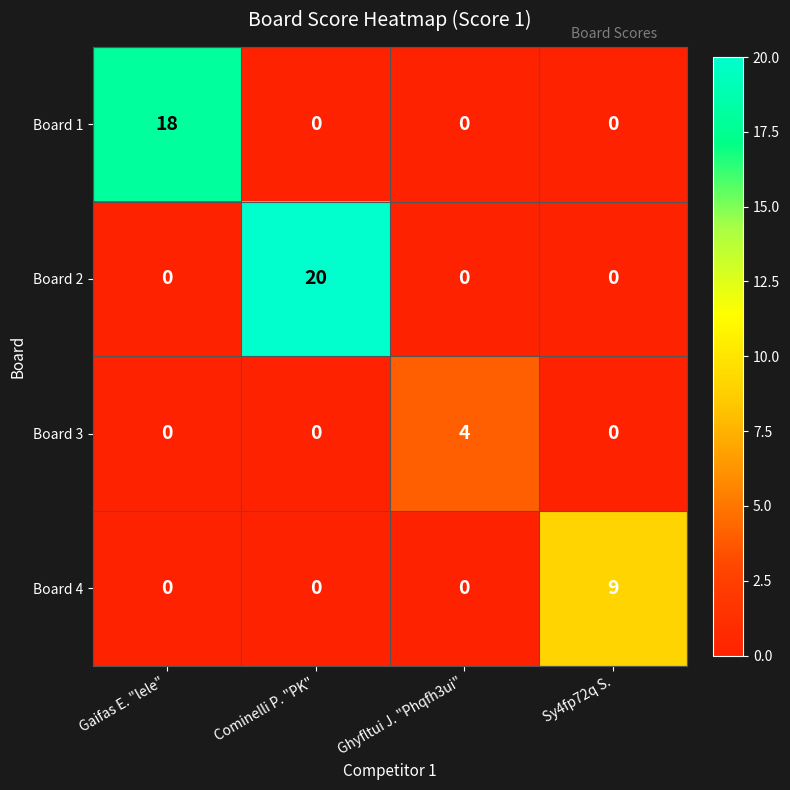

What is the maximum value shown in the chart?

20